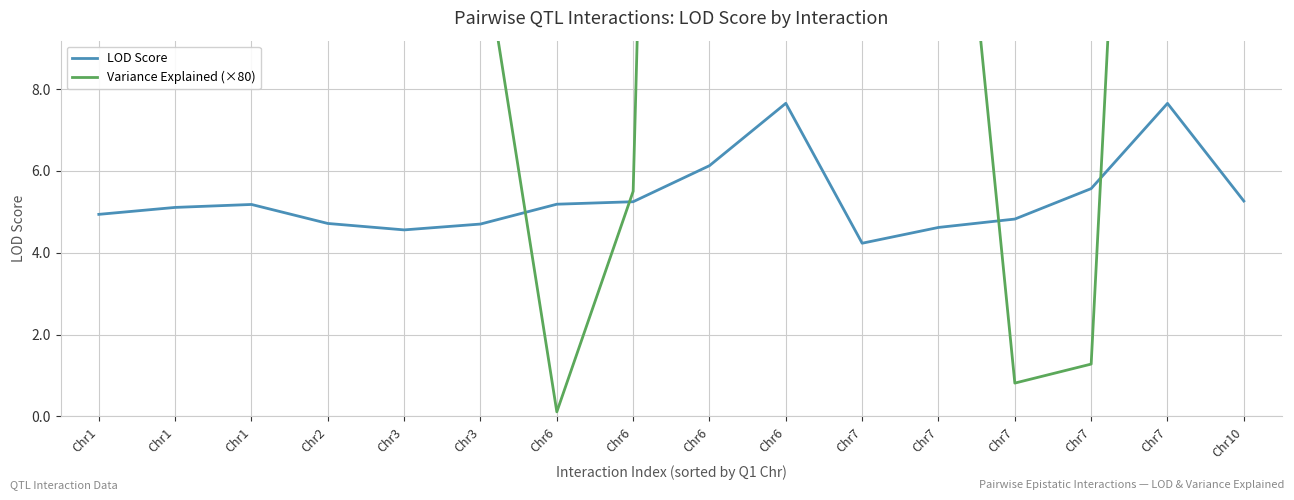

How many lines are shown in the chart?

2